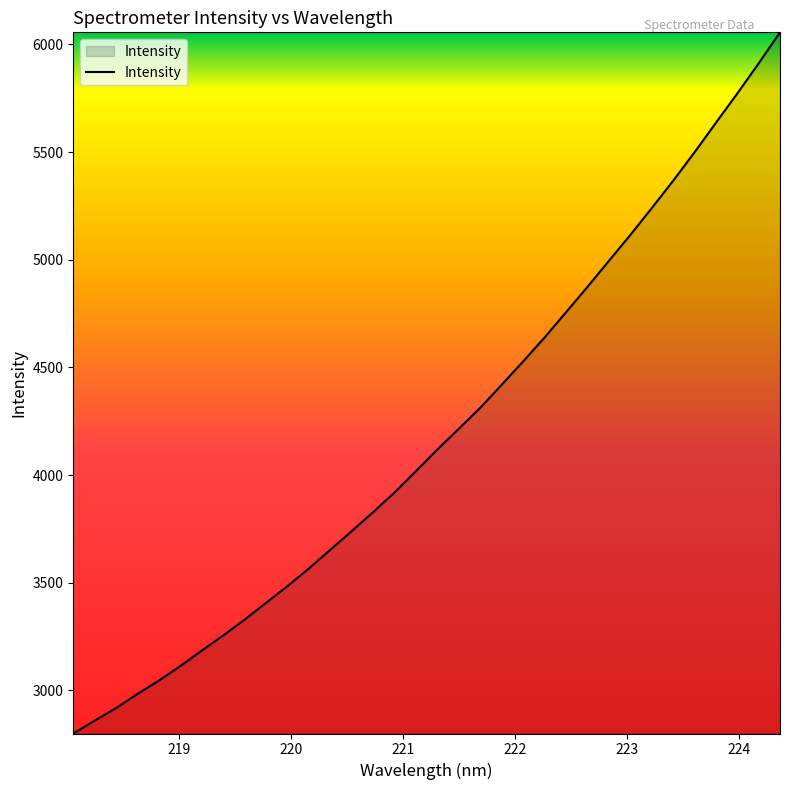

What is the greatest value displayed?

6056.5